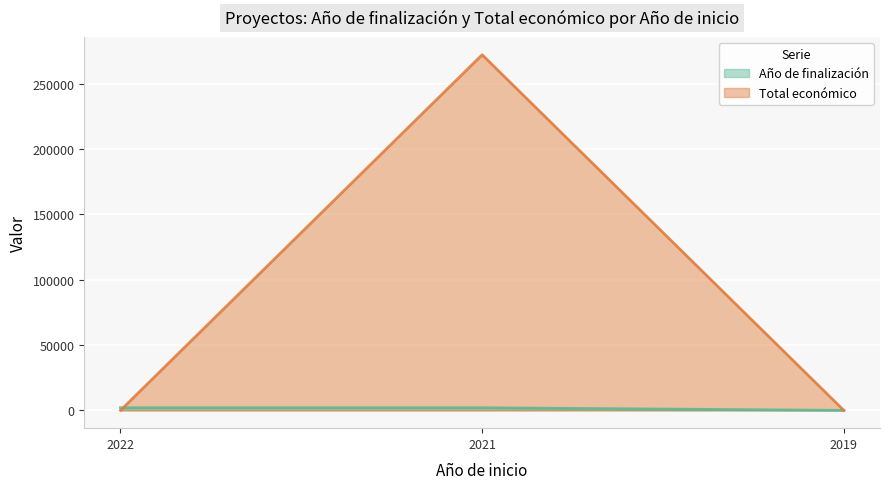

Where is Total económico nearest to the value 136012?

2022